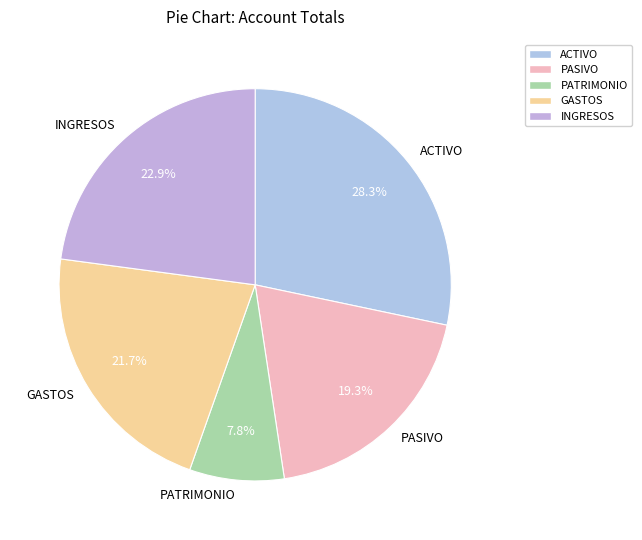

Approximately how many times larger is the value at GASTOS compared to ACTIVO?

0.8